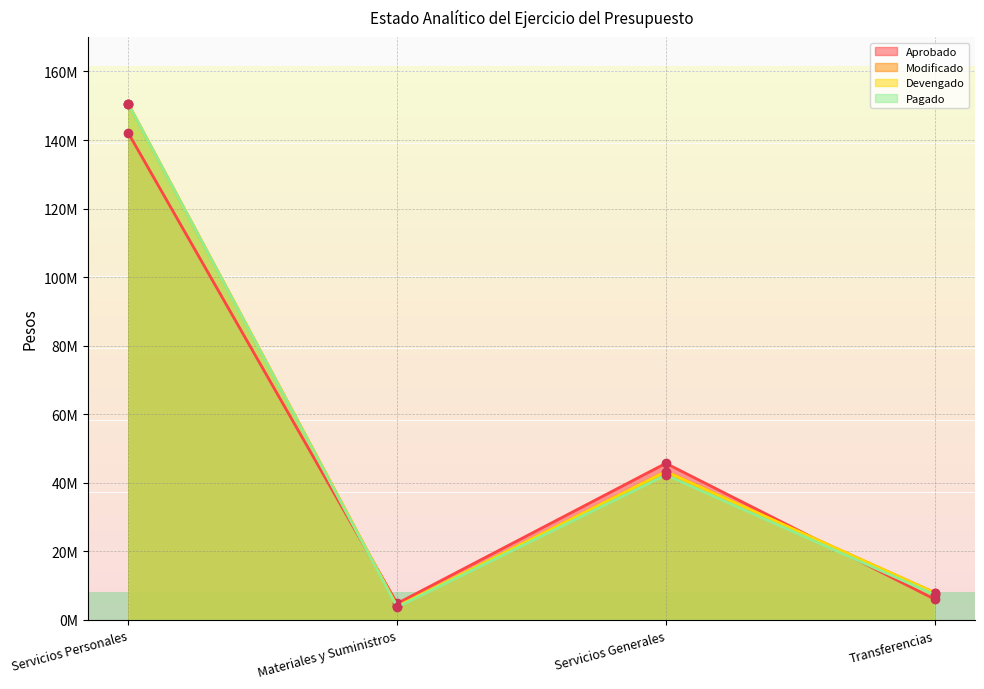

True or false: Modificado and Pagado intersect in this chart.

False